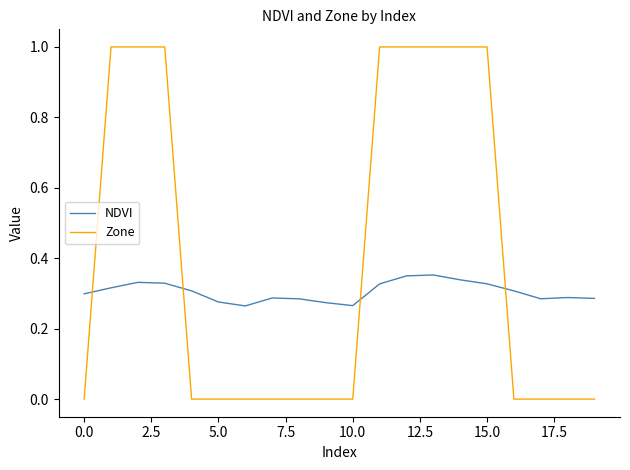

Rank the series by their average value, from highest to lowest.

Zone, NDVI